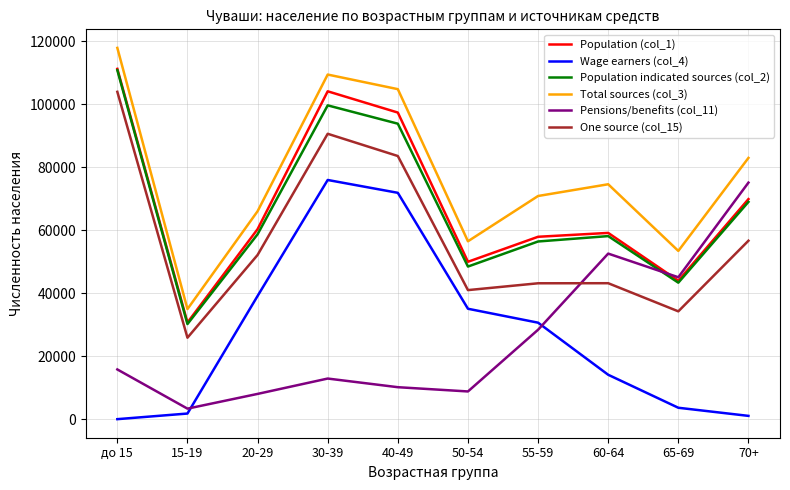

What is the highest value of the Wage earners (col_4) series?

75987